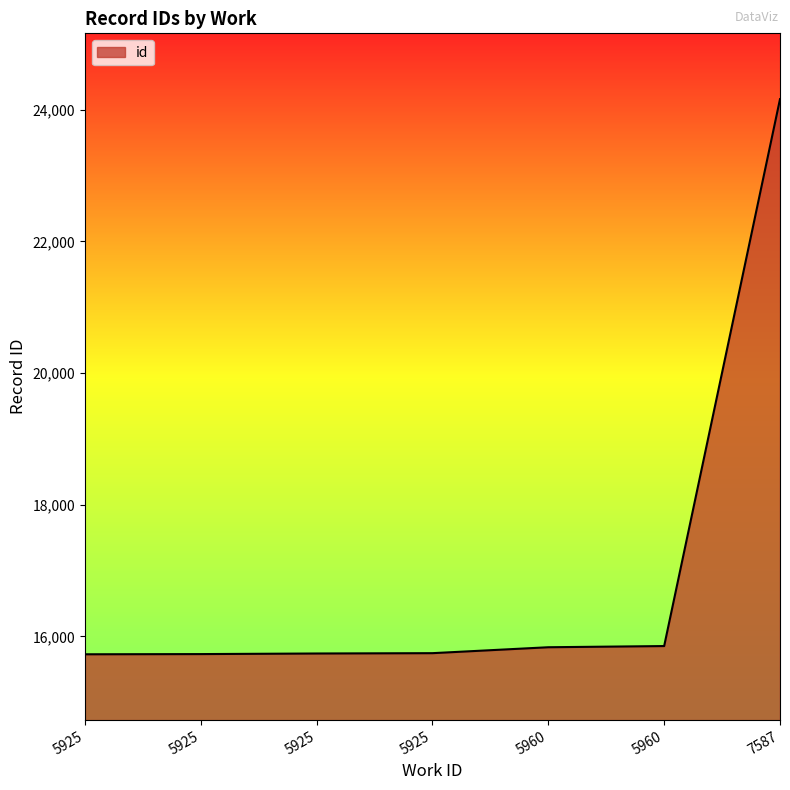

Reading left to right, list all the values displayed in this chart.

15727	15730	15739	15744	15834	15852	24162